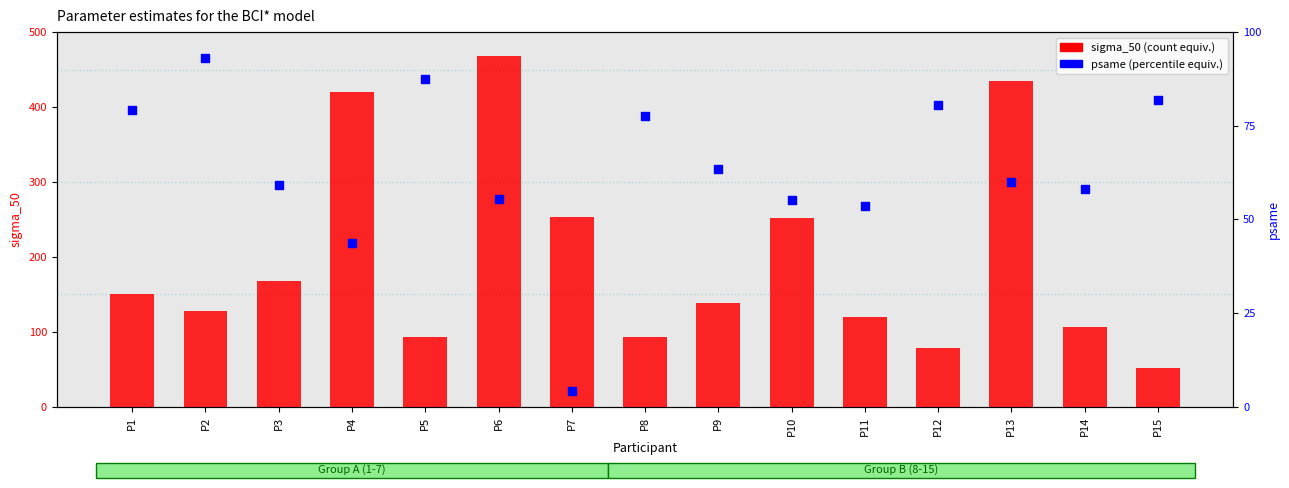

What are all the series names shown in the legend?

sigma_50 (count equiv.), psame (percentile equiv.)